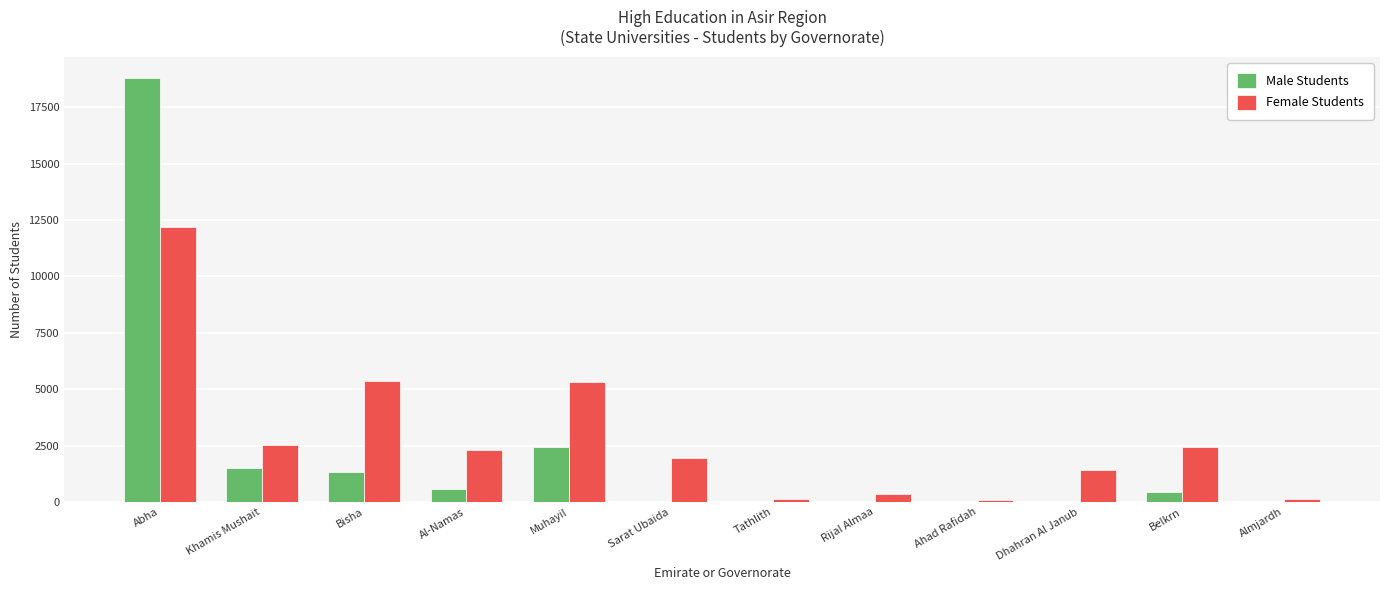

Between Abha and Almjardh, which series saw the biggest shift?

Male Students